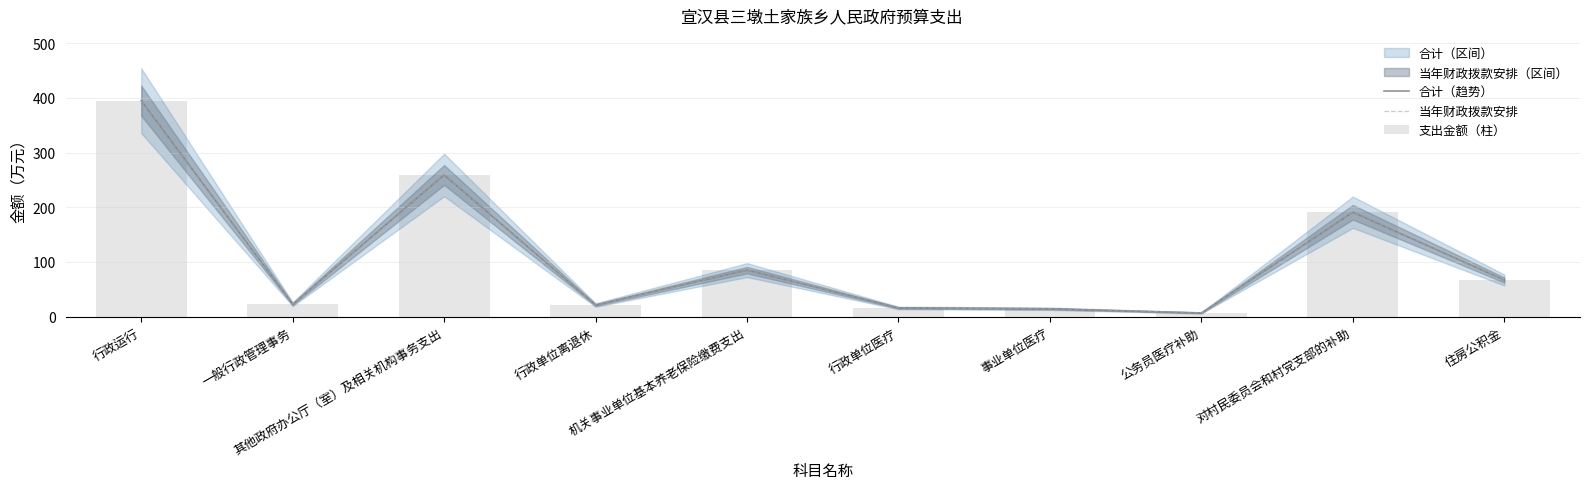

What is the value of the 支出金额（柱） bar at the 2nd from the left?

22.8